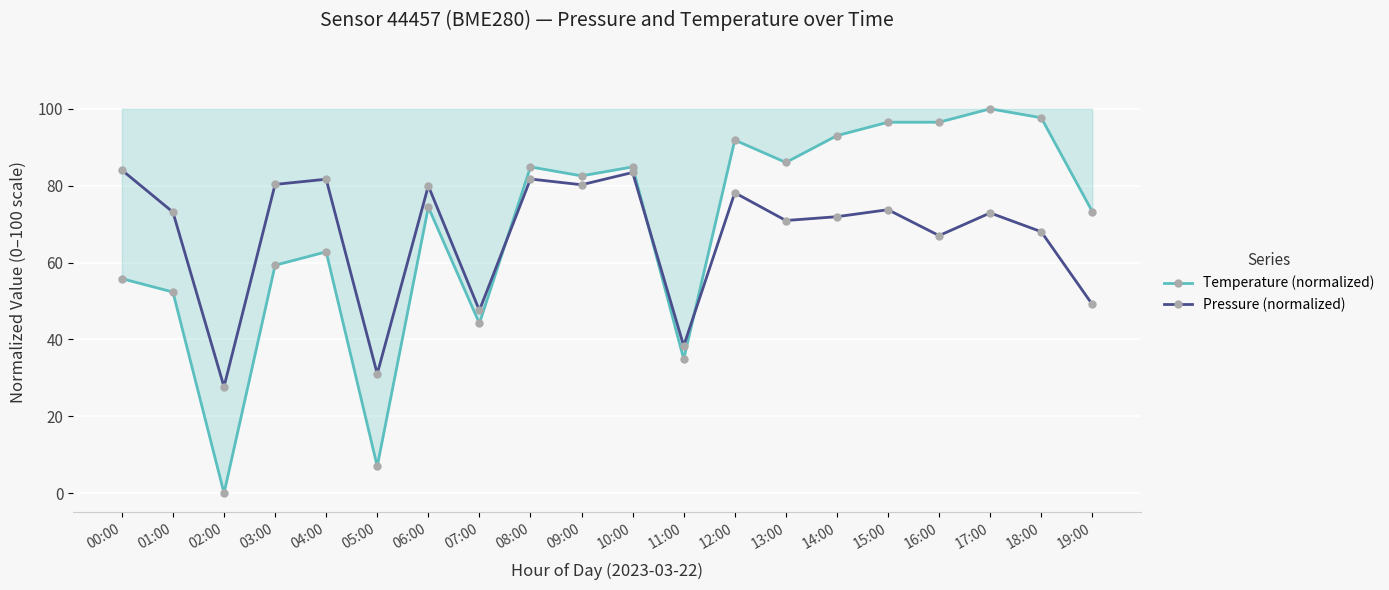

What is the total value across all series at 02:00?

27.7